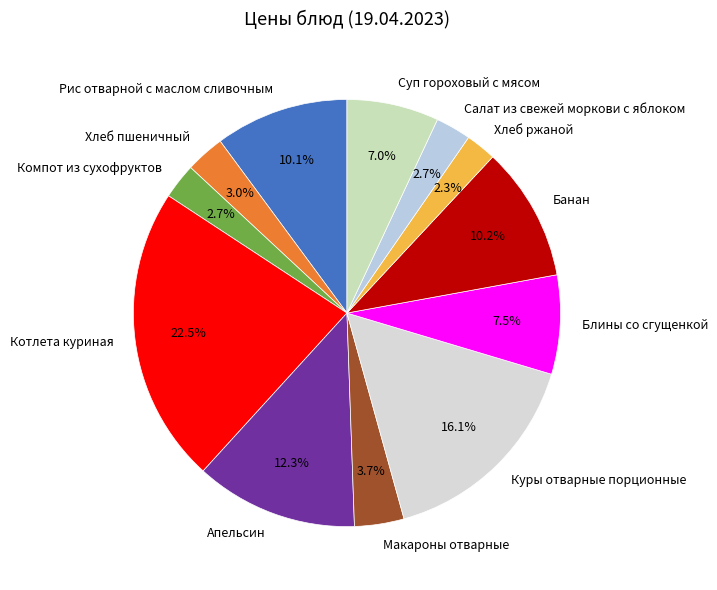

To the nearest percent, what is the combined percentage of Котлета куриная and Рис отварной с маслом сливочным?

33%